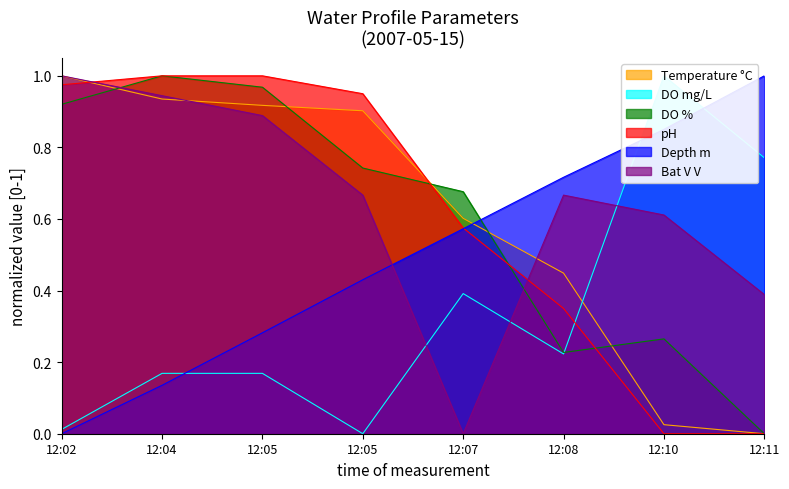

How many interior local valleys does the Bat V V series have?

1